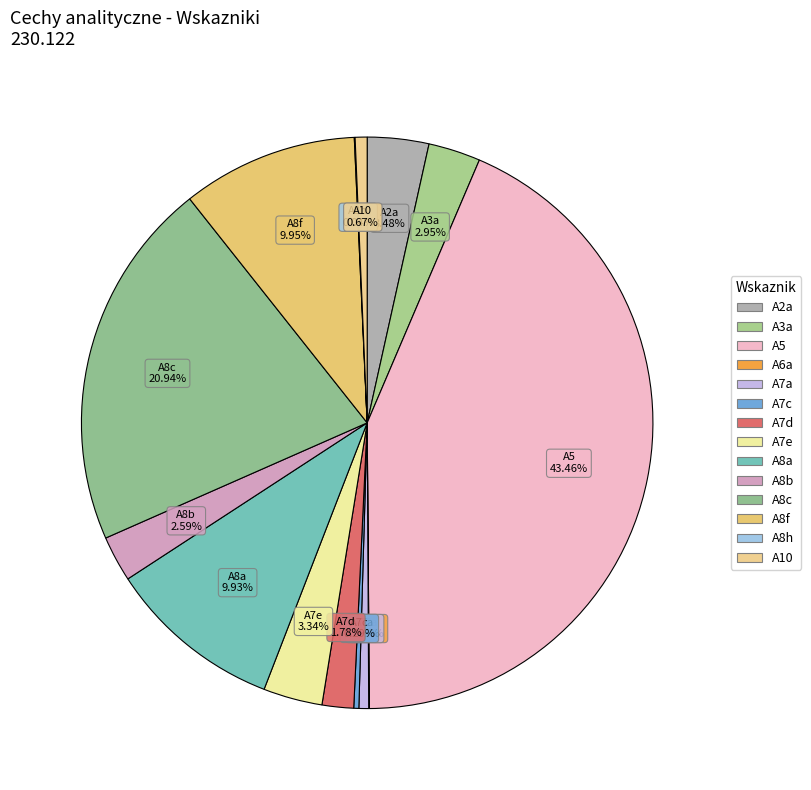

Which category has the biggest portion of the pie?

A5